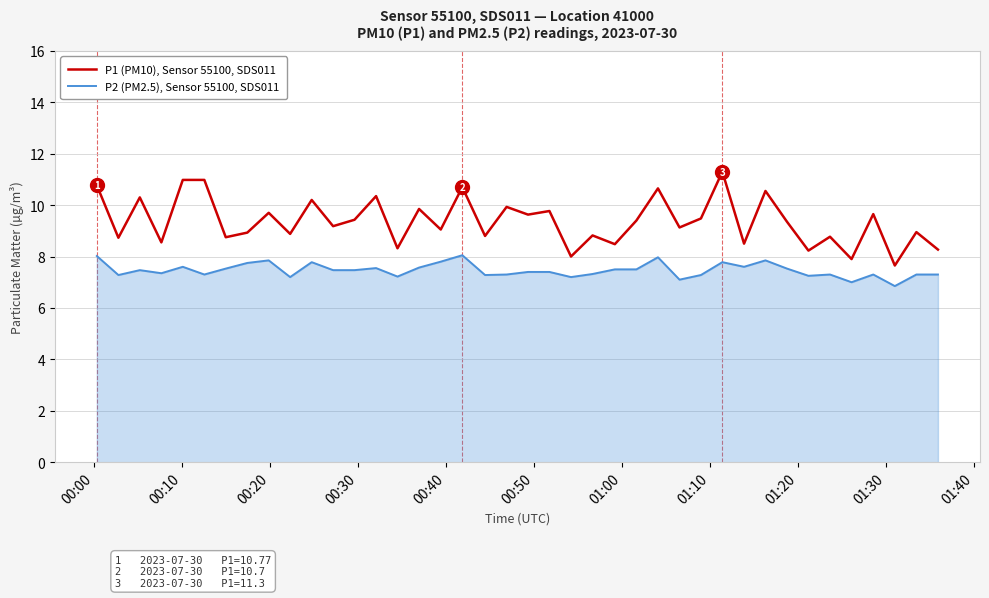

What is the lowest value of the P1 (PM10), Sensor 55100, SDS011 series?

7.7